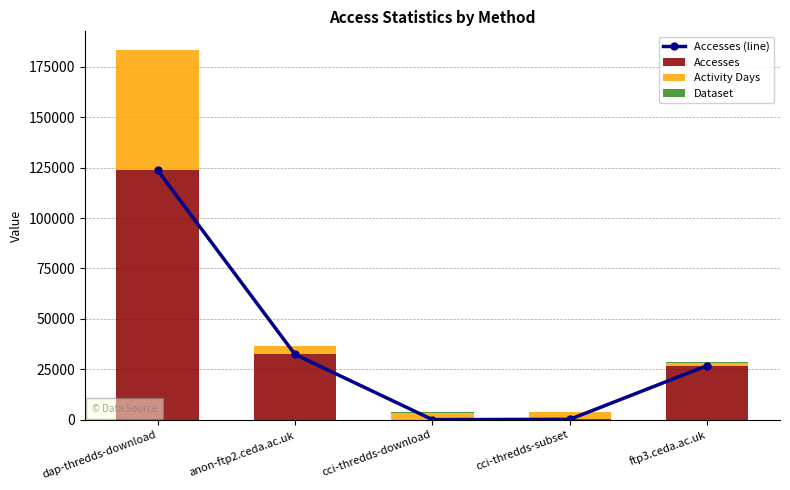

At which label does Accesses reach its peak?

dap-thredds-download